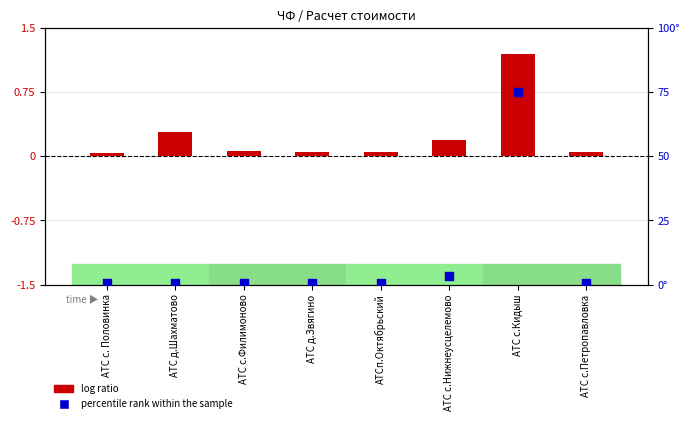

Between АТС с.Кидыш and АТС с.Петропавловка, which is larger?

АТС с.Кидыш